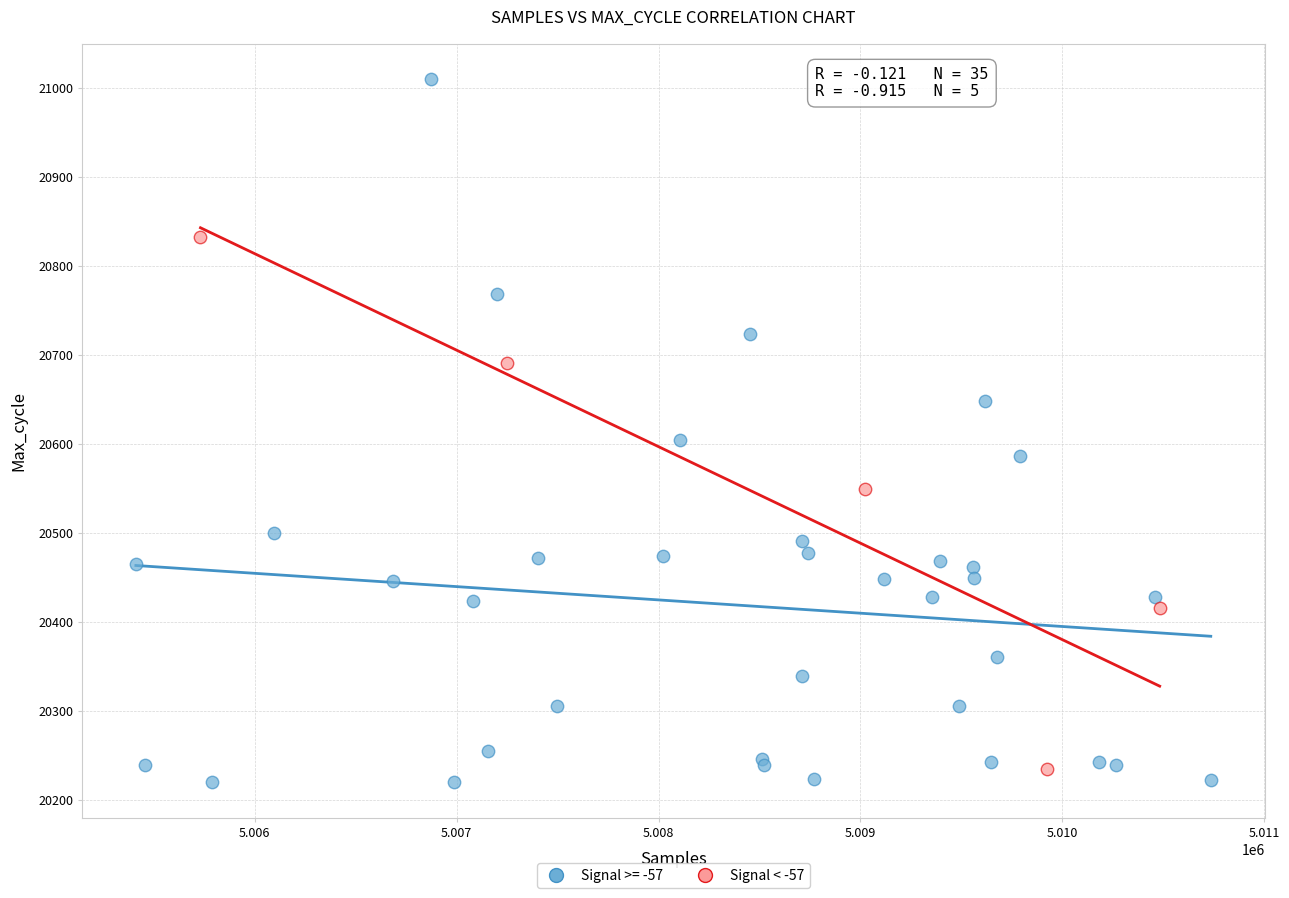

Which series reaches the maximum Y coordinate?

Signal >= -57